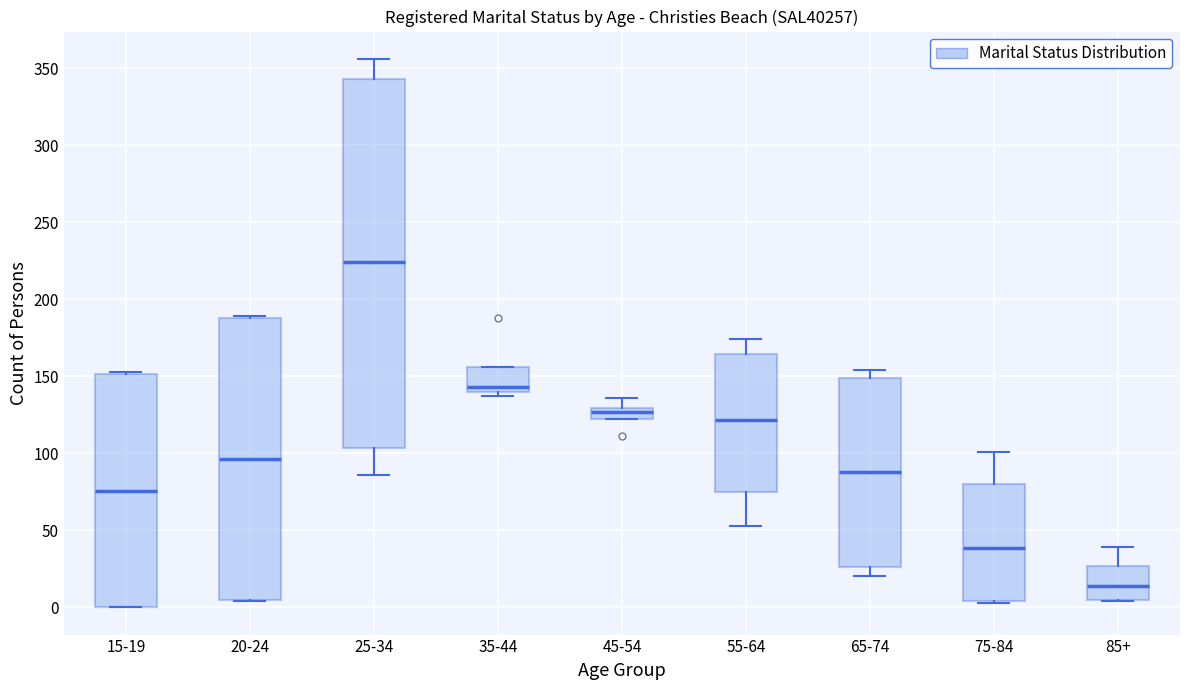

Where is the upper edge of the box for 35-44 on the y-axis? The values are not printed on the chart, so give them approximately, as read against the axis.

155